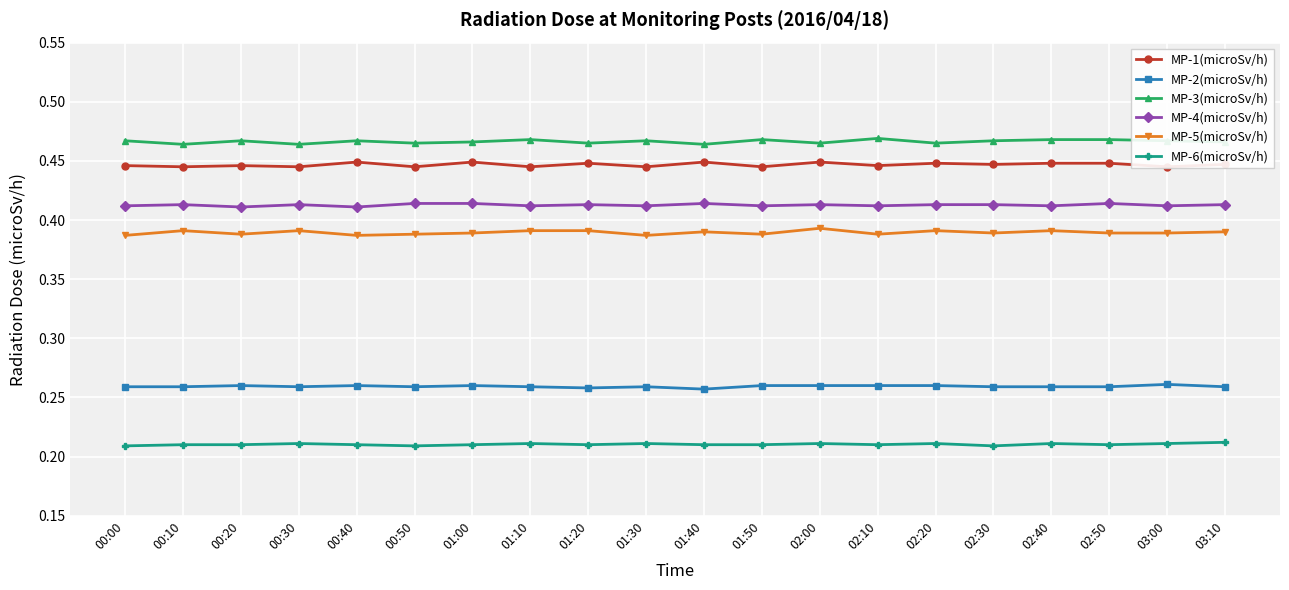

What is the value of the MP-6(microSv/h) point at the 17th from the left?

0.2